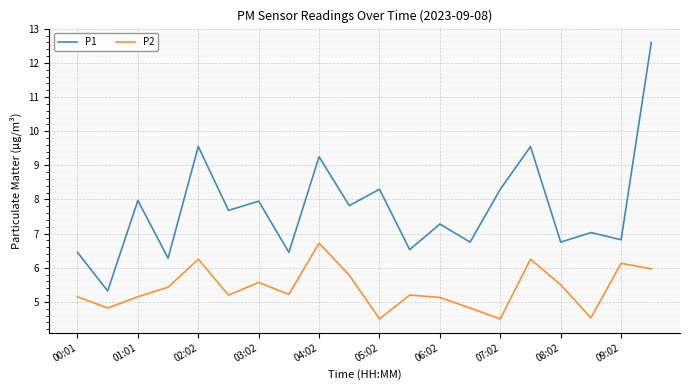

Which series has the largest total across all categories?

P1